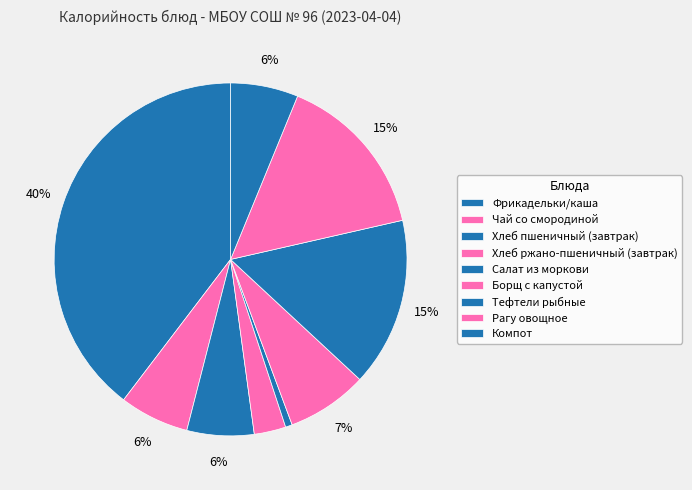

Count the number of slices in the pie.

9